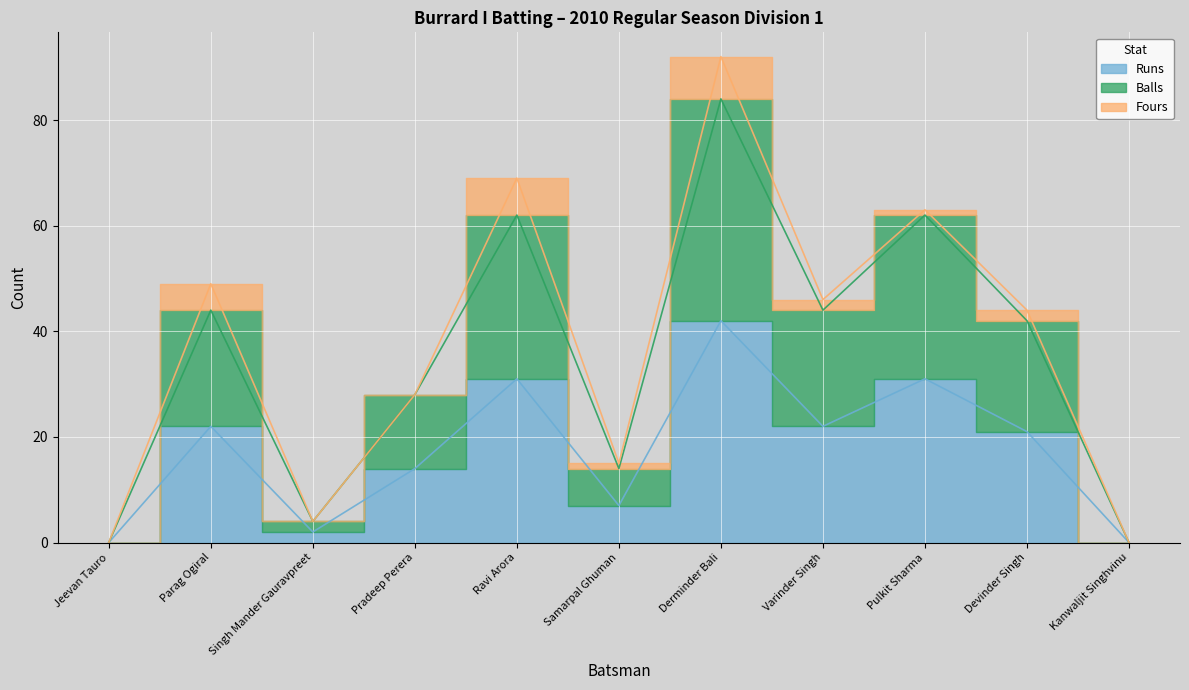

How many interior local valleys does the Runs series have?

3